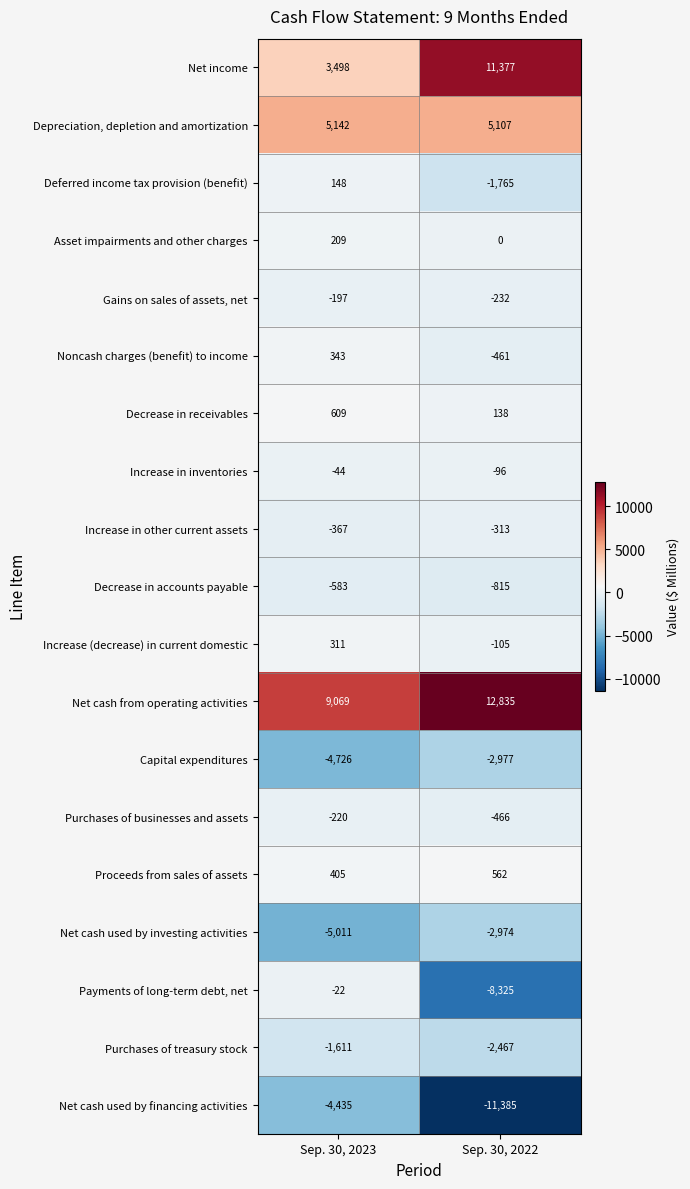

At how many categories does at least one series exceed 3455?

2